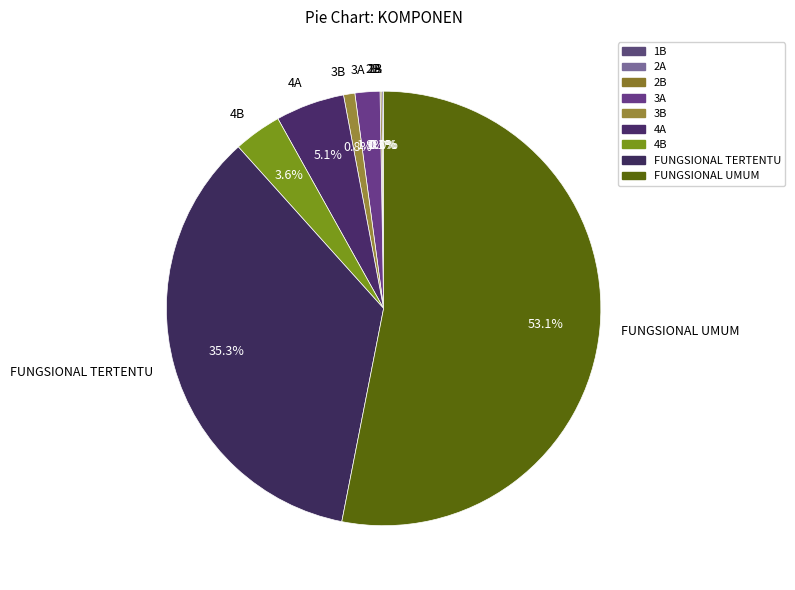

Between 3A and 4A, which is larger?

4A